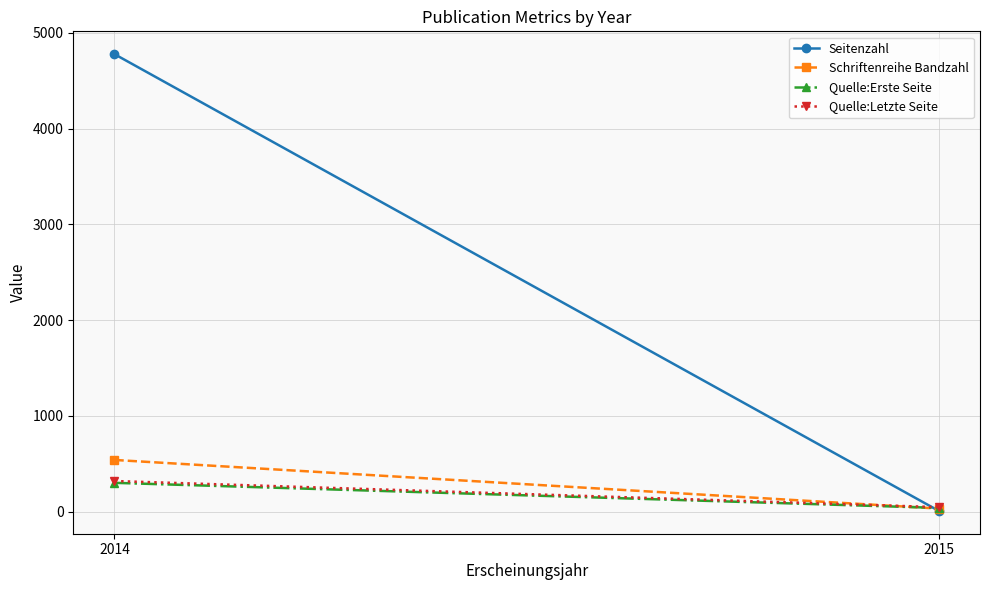

Where is Schriftenreihe Bandzahl nearest to the value 286?

2014